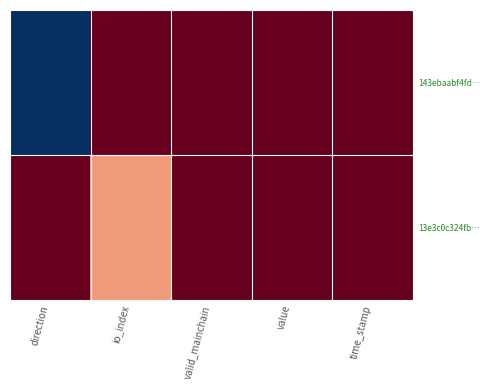

At time_stamp, list the series in order from smallest to largest.

13e3c0c324fb…, 143ebaabf4fd…